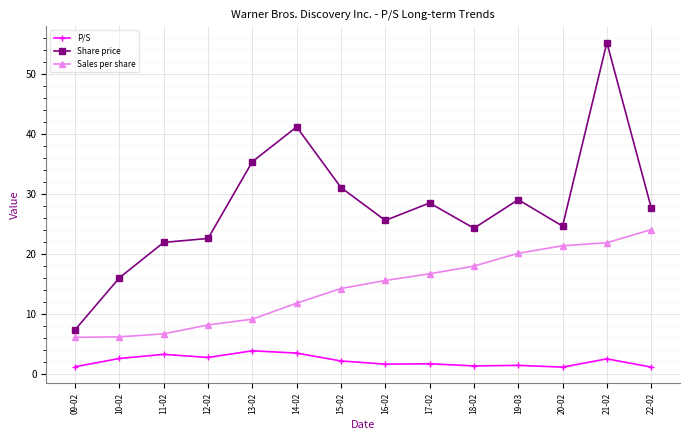

What is the average value of the P/S series?

2.2